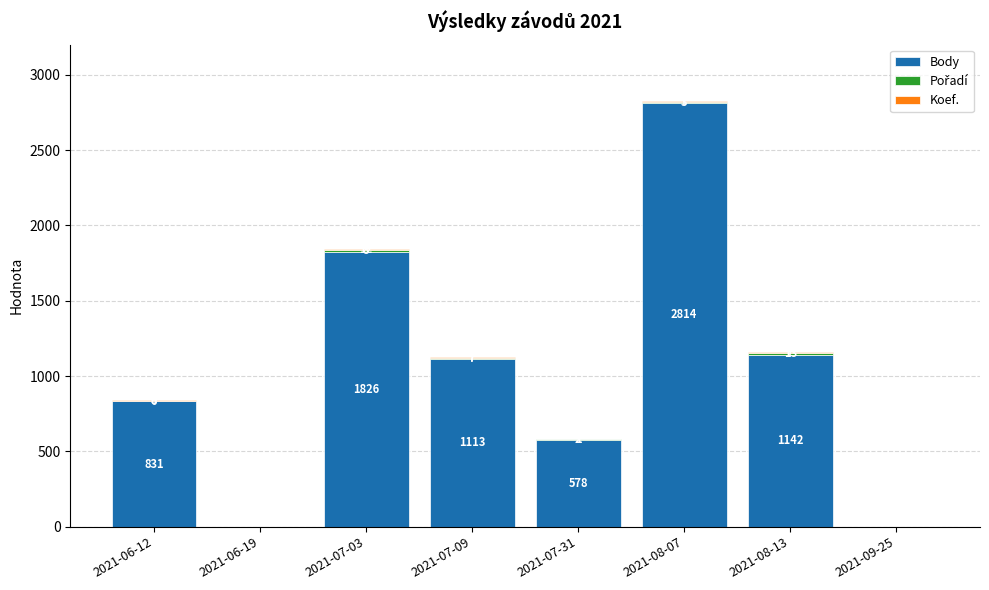

What is the sum of all Body values?

8304